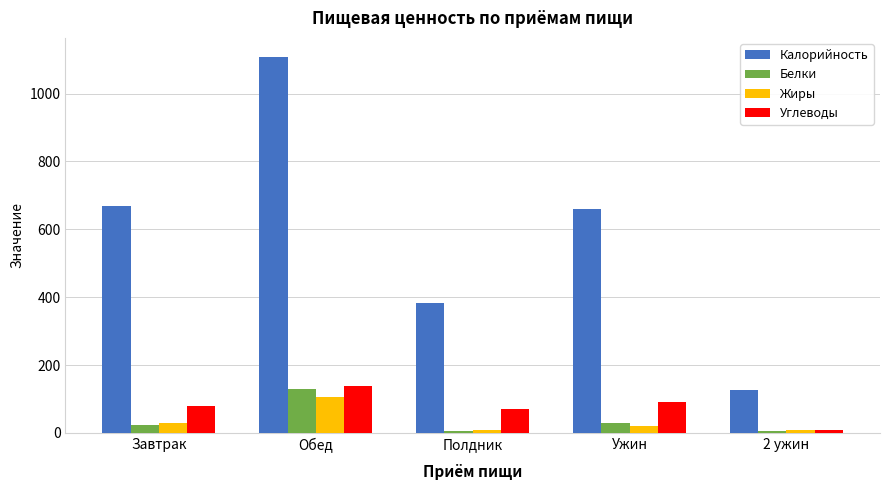

What is the maximum value shown in the chart?

1108.8